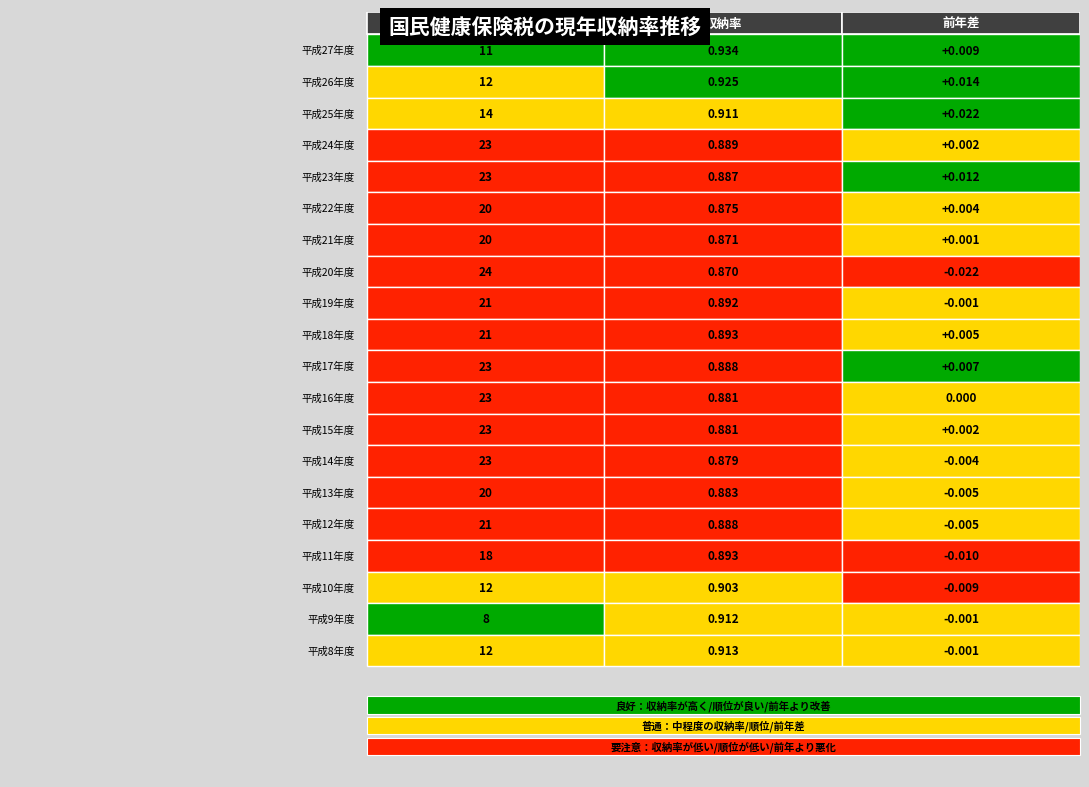

What is the difference between the 平成25年度 values at 2 and 0?

14.0